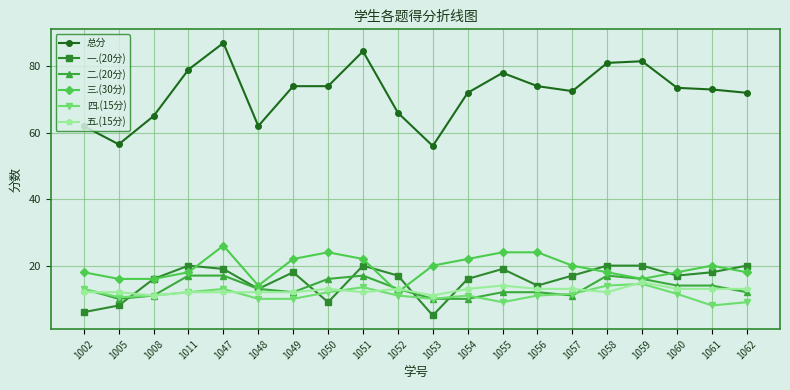

How many series are shown in this chart?

6